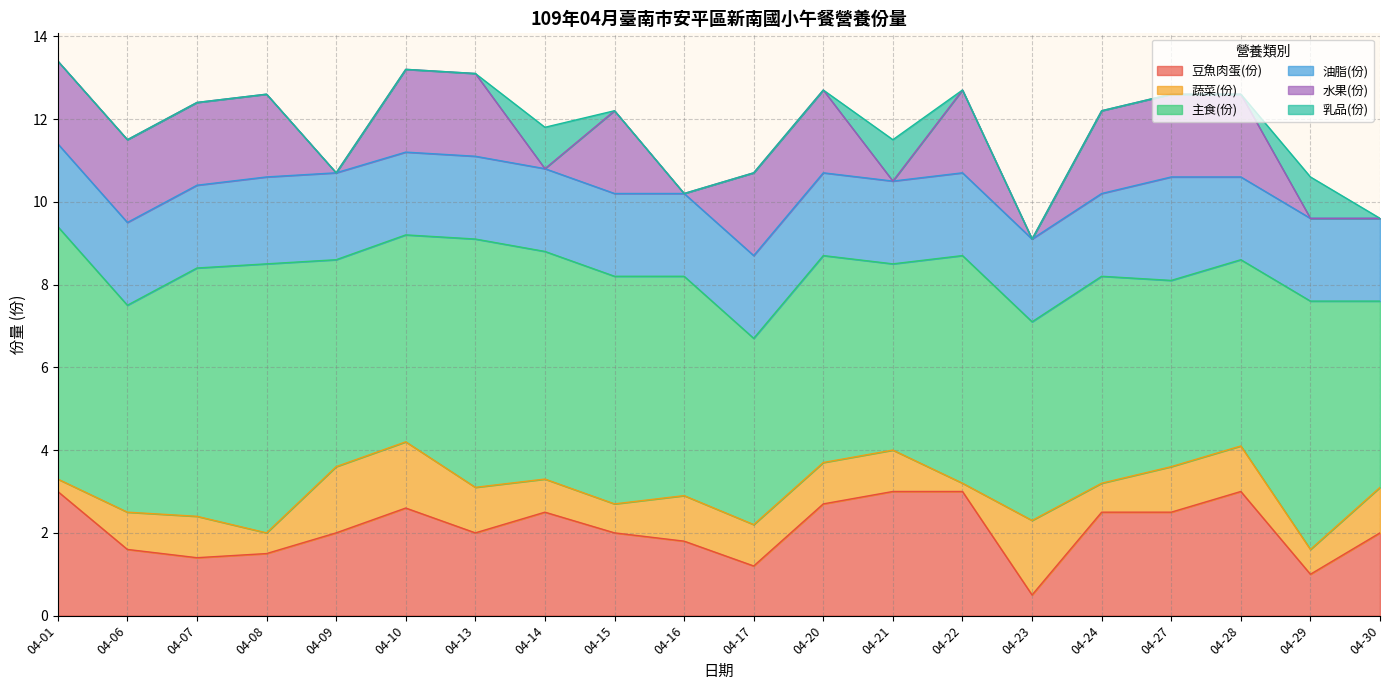

Is it true that 水果(份) equals 2.0 at 04-22?

True